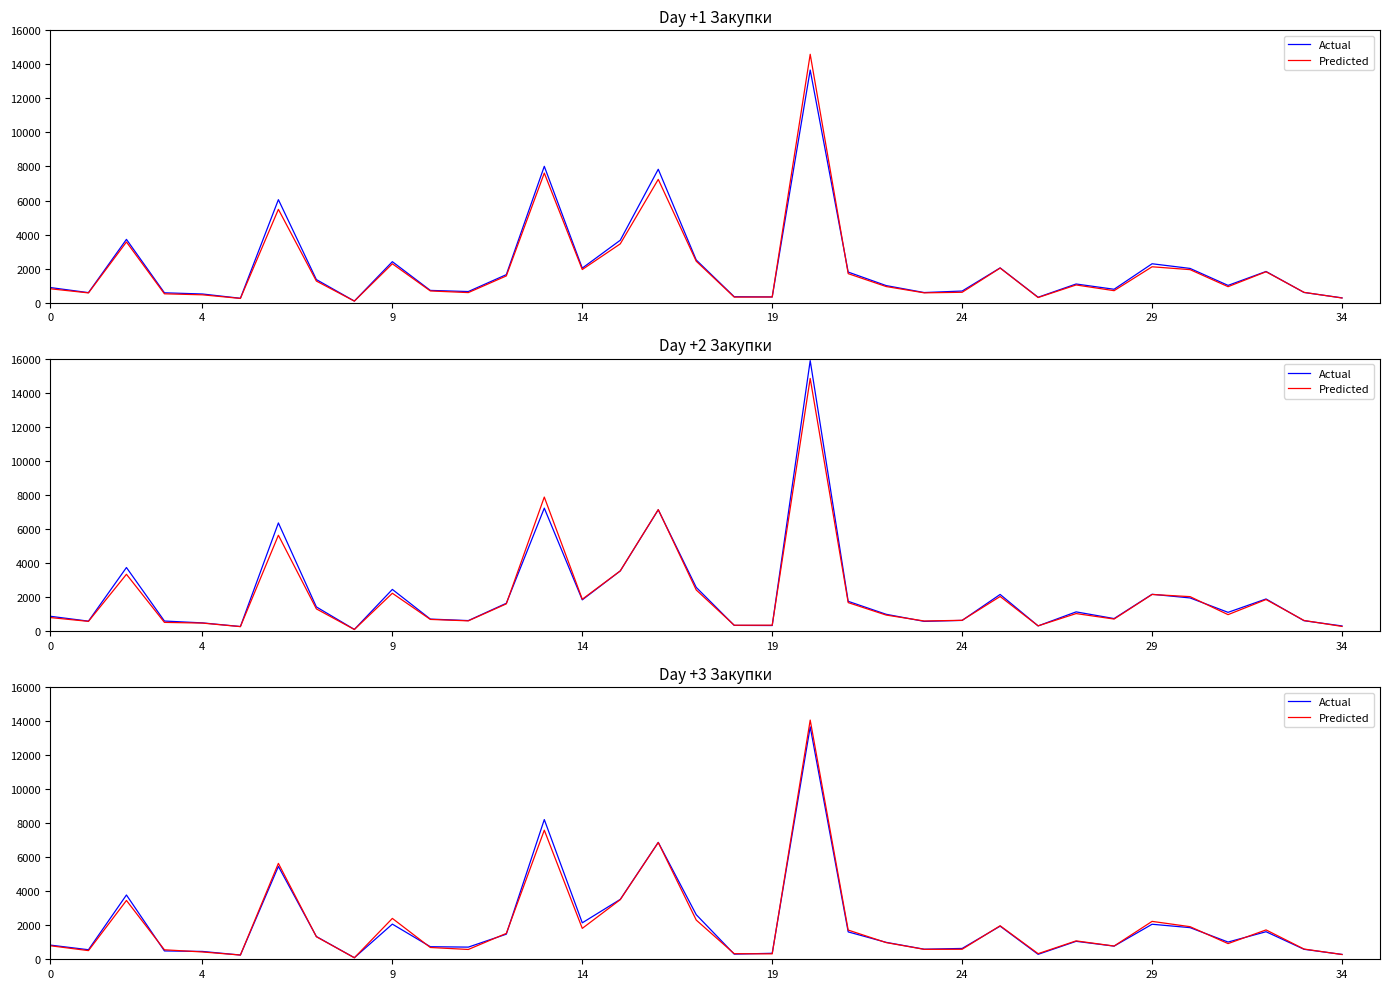

What is the lowest value of the Predicted series?

88.4